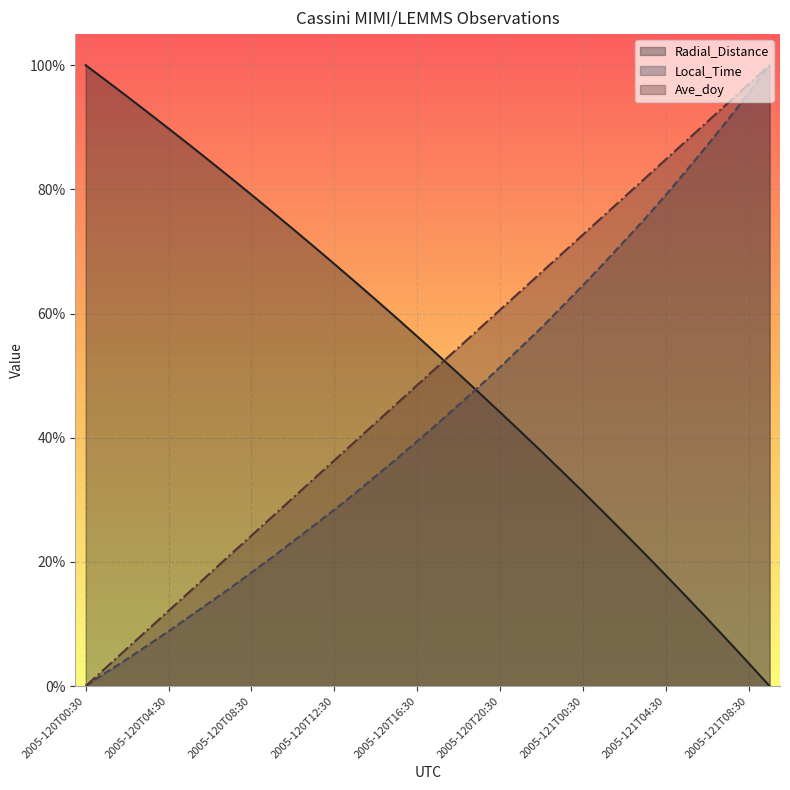

What position from the right is 2005-120T06:30?

28